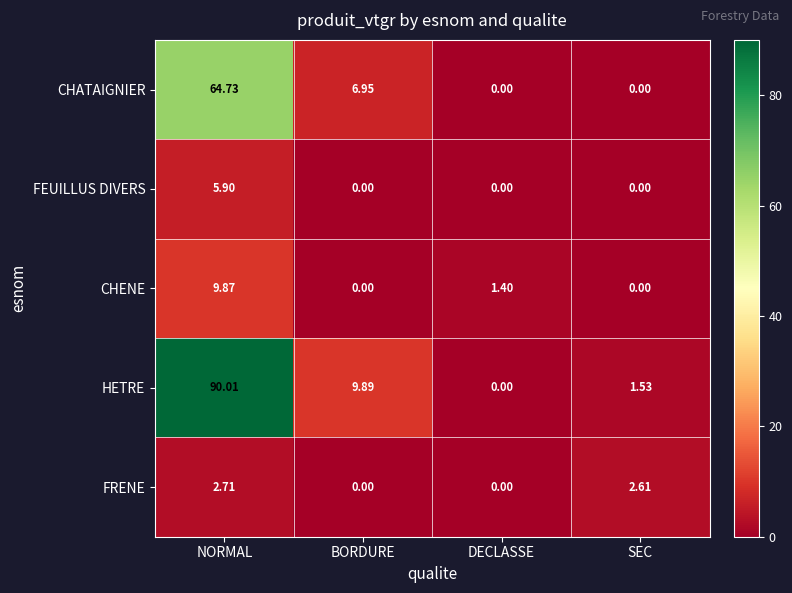

List the series in order of their peak value, highest first.

HETRE, CHATAIGNIER, CHENE, FEUILLUS DIVERS, FRENE